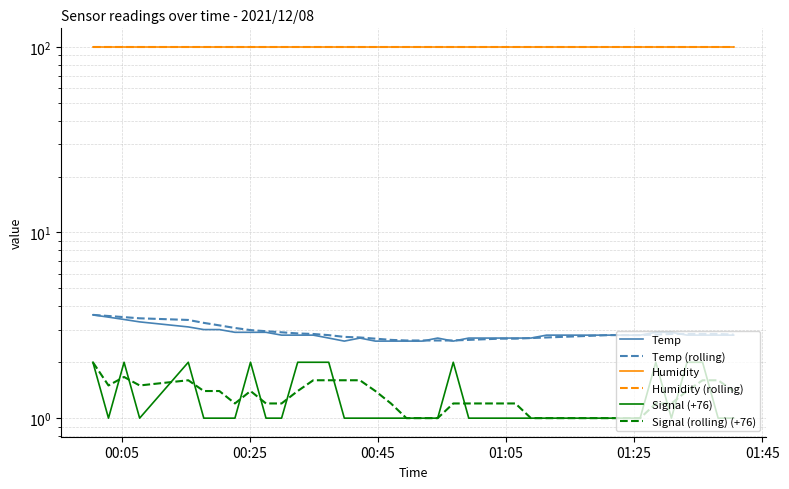

The Temp (rolling) series shows 6.0 at 00:25. True or false?

False